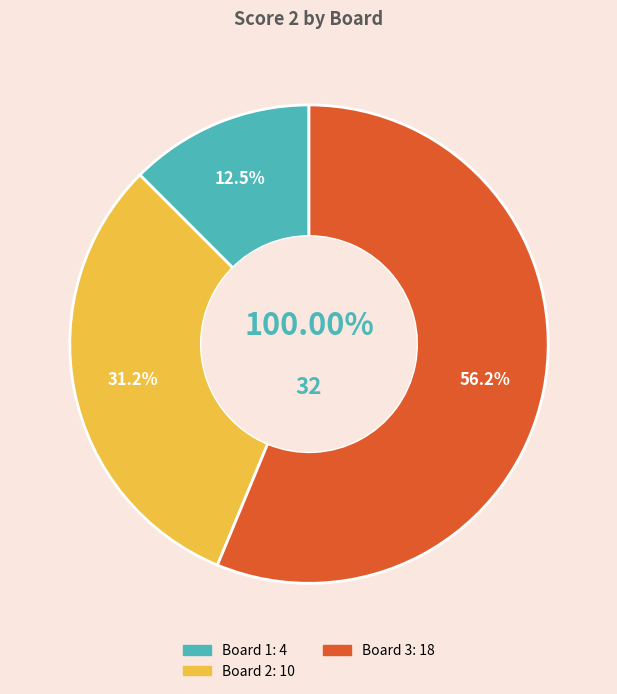

To the nearest percent, what is the combined percentage of Board 1 and Board 2?

44%